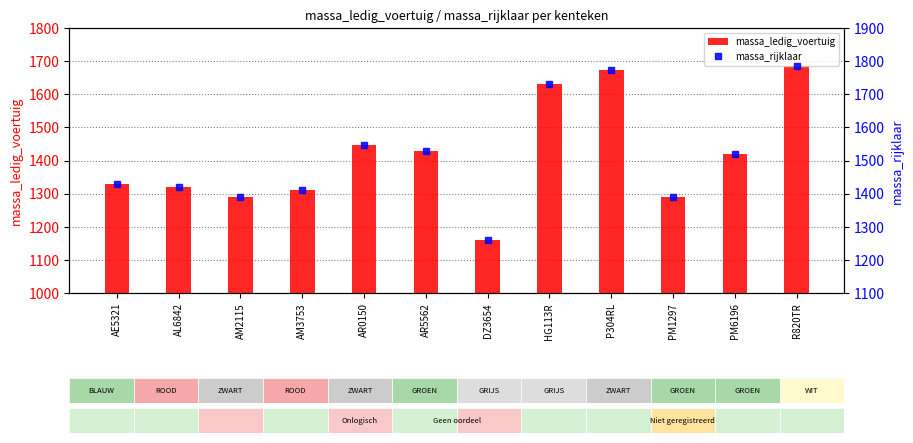

Between AR5562 and AL6842, which is larger?

AR5562